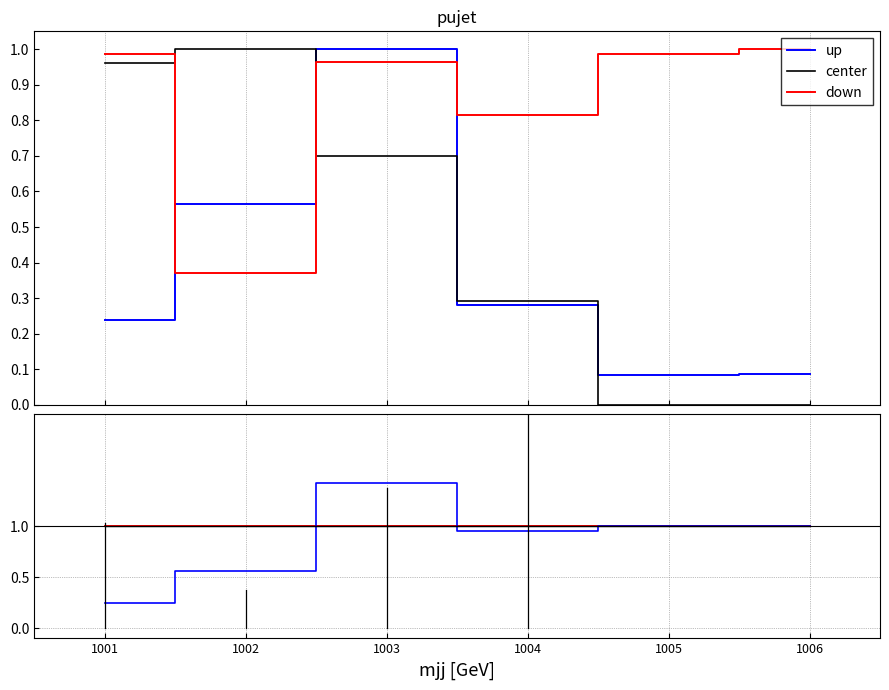

What is the highest value of the down series?

1.0